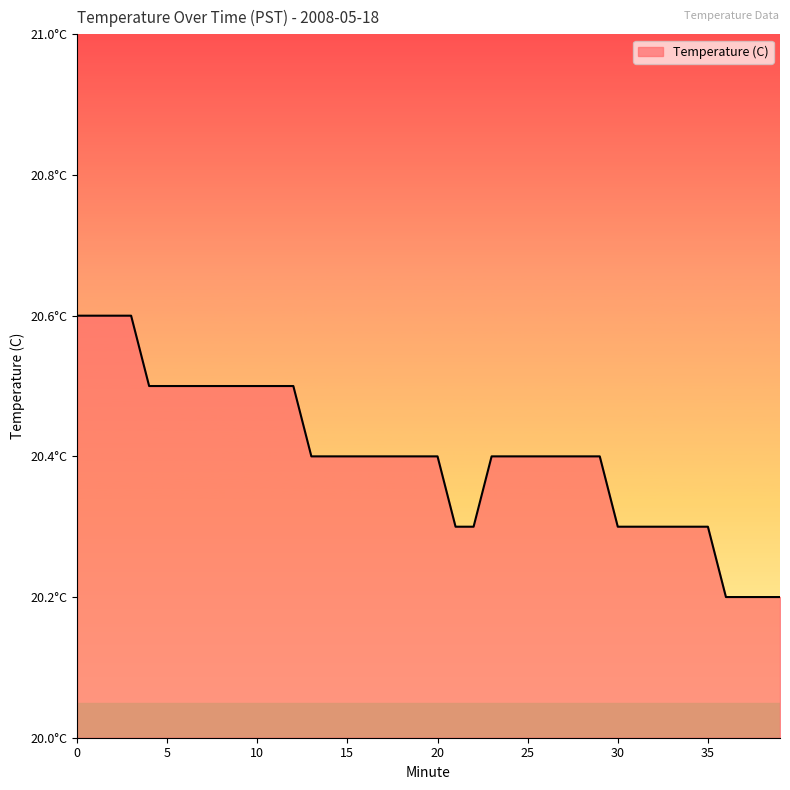

Does the chart have visible grid lines?

No